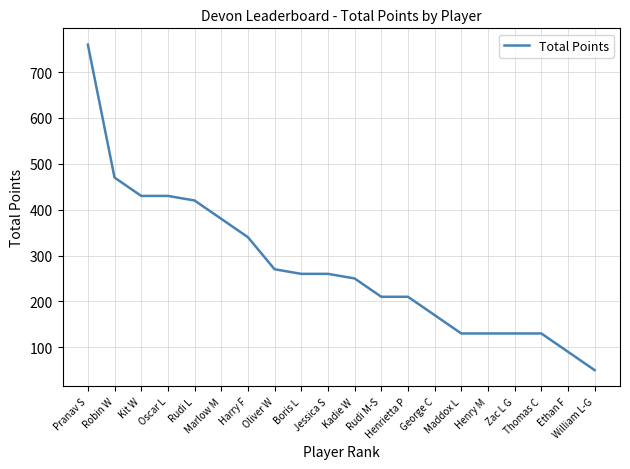

True or false: the data shows 195 at Harry F.

False